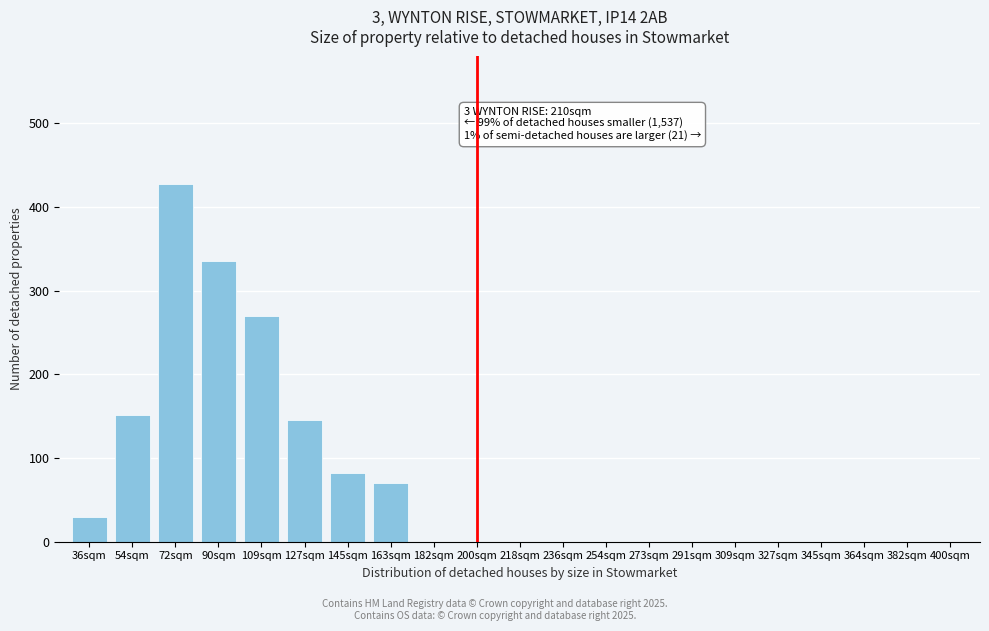

Reading left to right, transcribe all the data shown in this chart.

36sqm=30	54sqm=152	72sqm=428	90sqm=335	109sqm=270	127sqm=145	145sqm=82	163sqm=70	182sqm=0	200sqm=0	218sqm=0	236sqm=0	254sqm=0	273sqm=0	291sqm=0	309sqm=0	327sqm=0	345sqm=0	364sqm=0	382sqm=0	400sqm=0